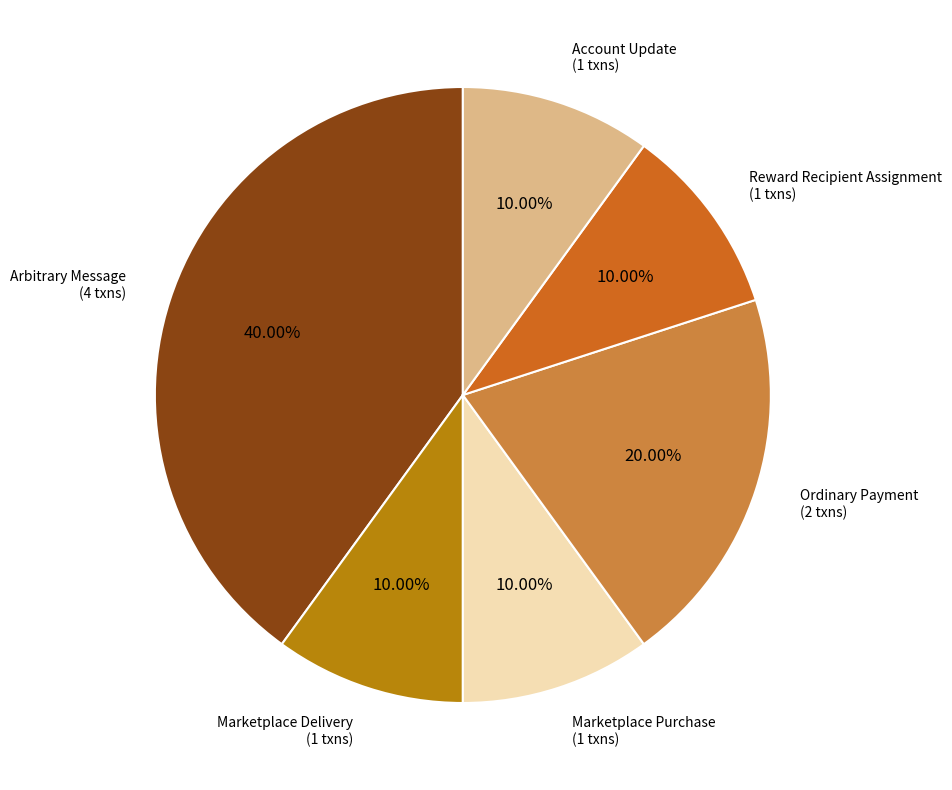

To the nearest percent, what is the average slice percentage?

17%